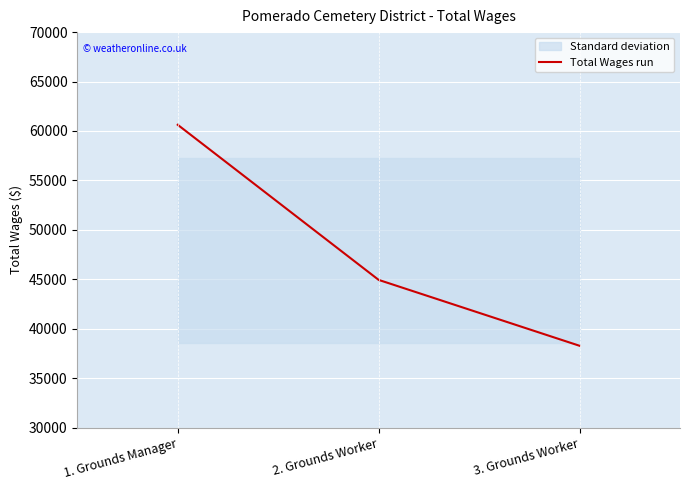

Reading left to right, transcribe all the data shown in this chart.

1. Grounds Manager=60627	2. Grounds Worker=44944	3. Grounds Worker=38281